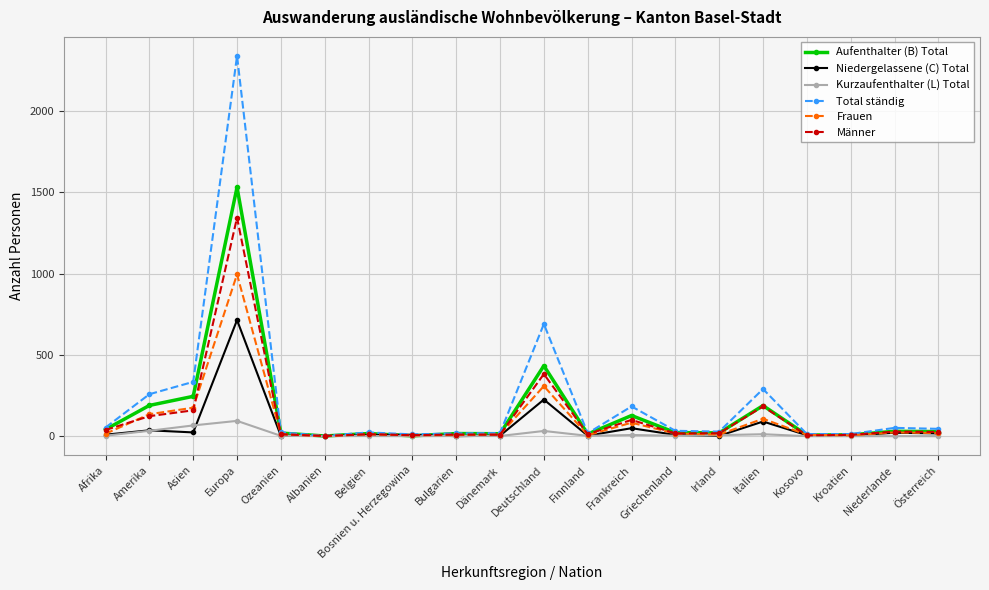

True or false: Männer has a value of 80 at Italien.

False